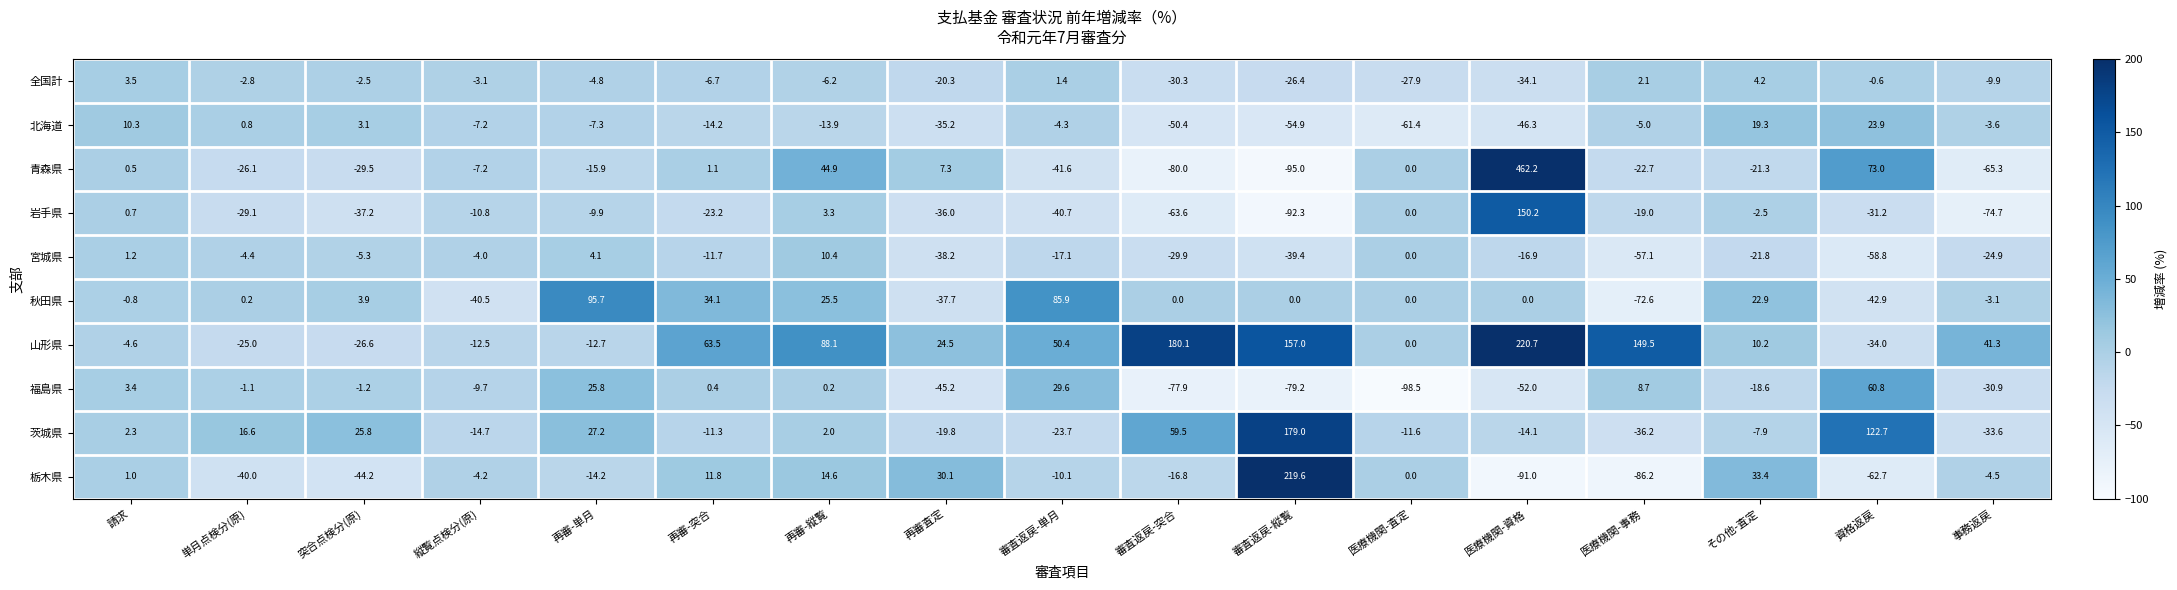

What is the smallest value displayed?

-98.5